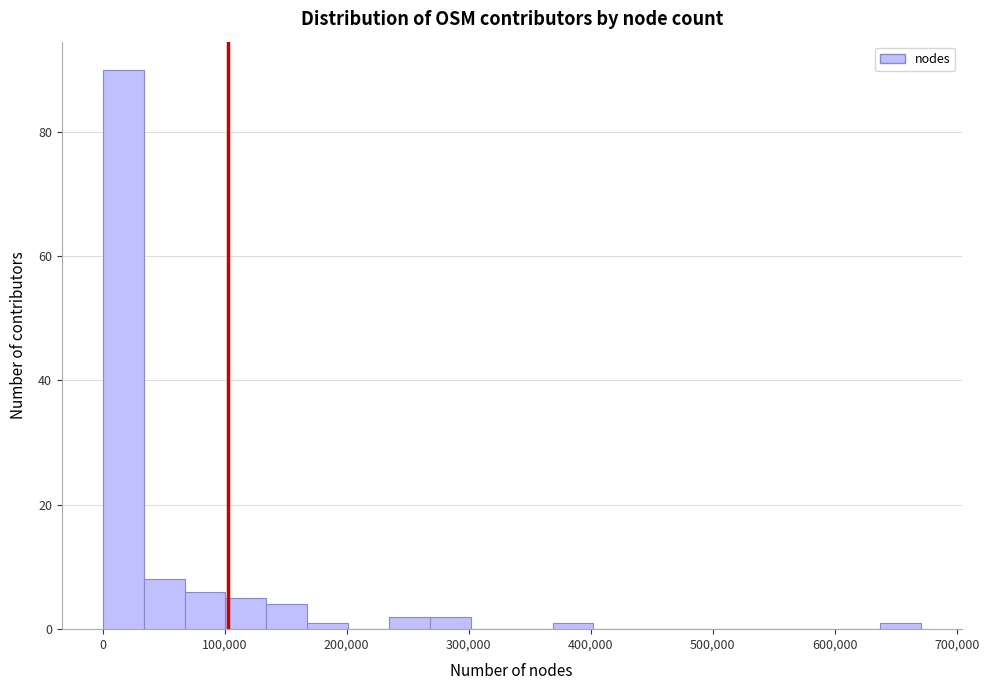

Read against the x-axis, roughly where is the centre of the tallest bar?

20000